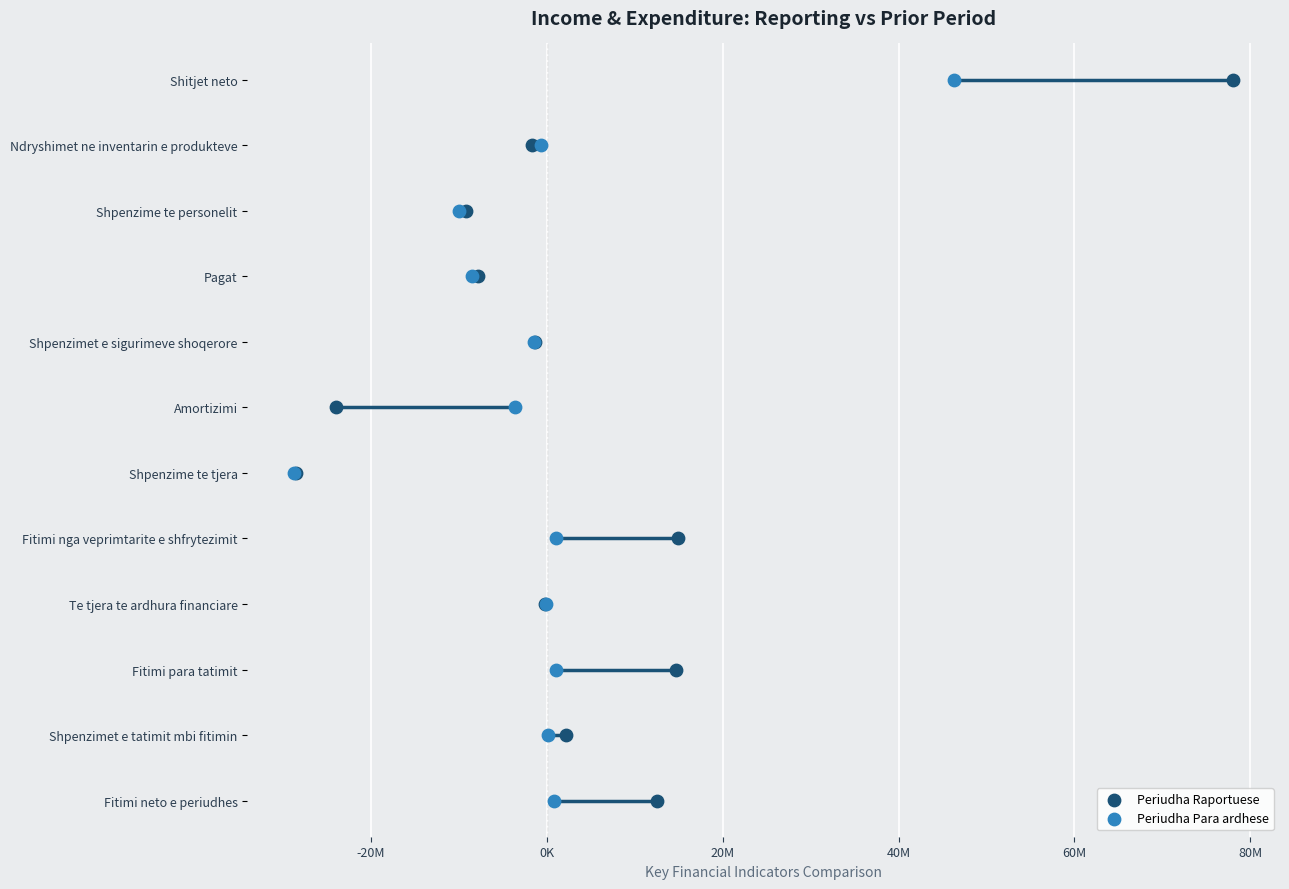

Which series has the largest total across all categories?

Periudha Raportuese